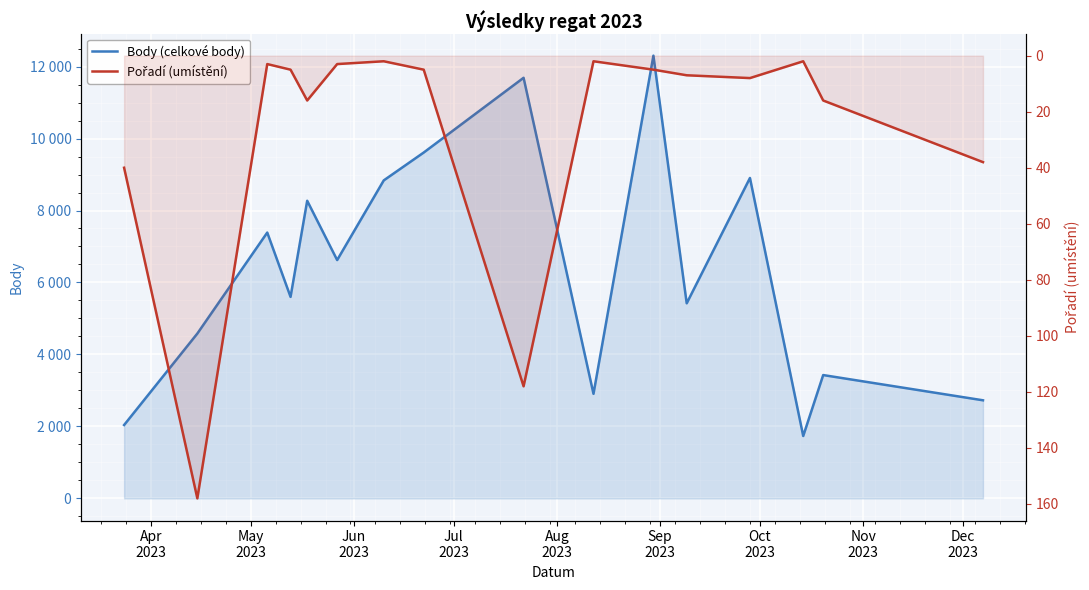

At how many categories does at least one series exceed 5132?

10